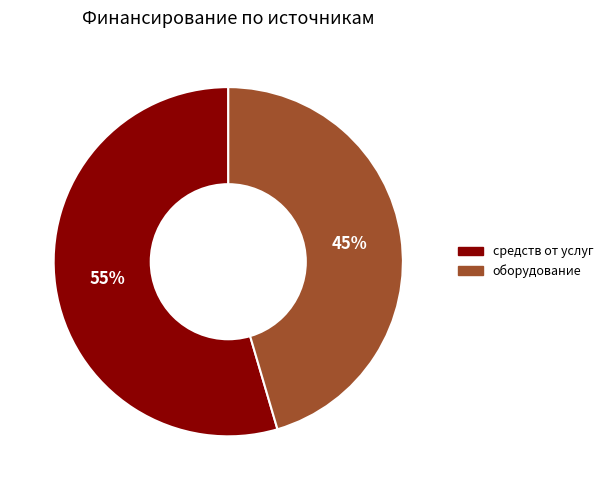

To the nearest percent, what is the average slice percentage?

50%